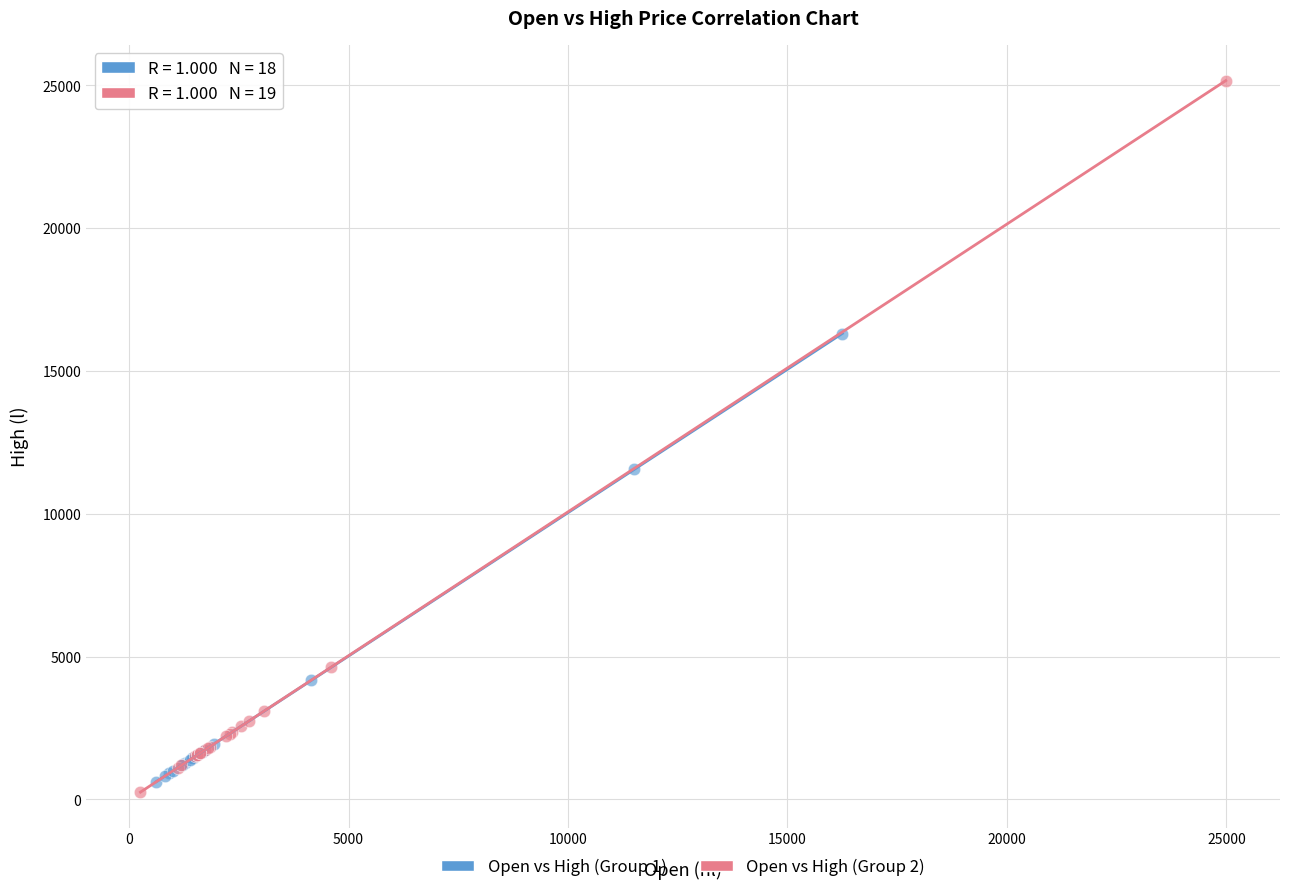

What are all the series names shown in the legend?

Open vs High (Group 1), Open vs High (Group 2)